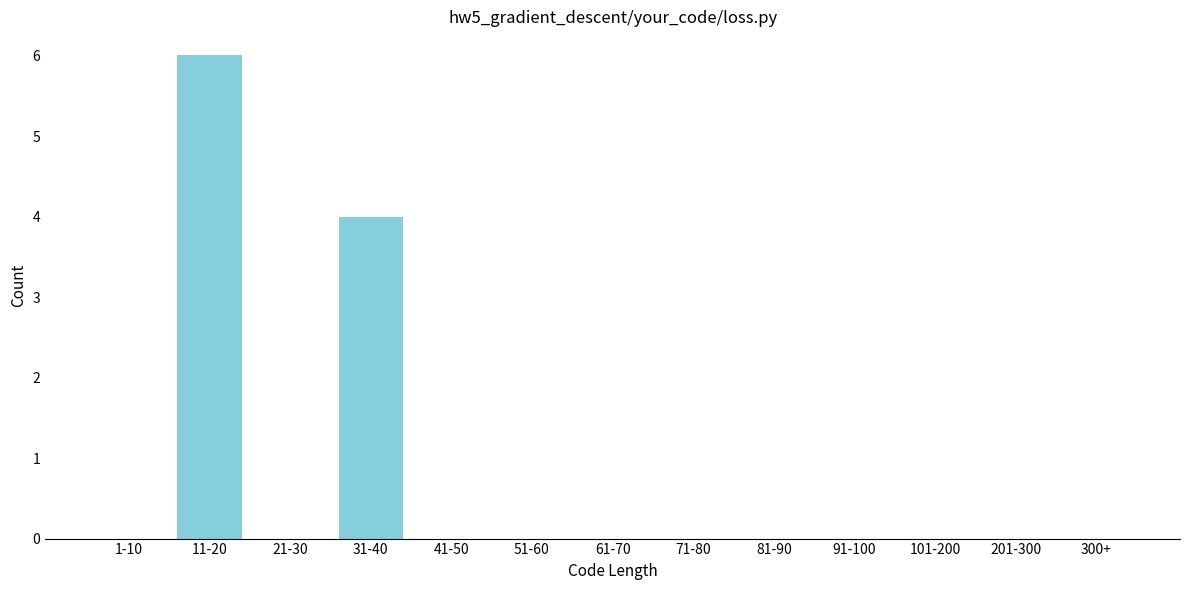

Reading right to left, extract all data points from this chart.

300+=0	201-300=0	101-200=0	91-100=0	81-90=0	71-80=0	61-70=0	51-60=0	41-50=0	31-40=4	21-30=0	11-20=6	1-10=0